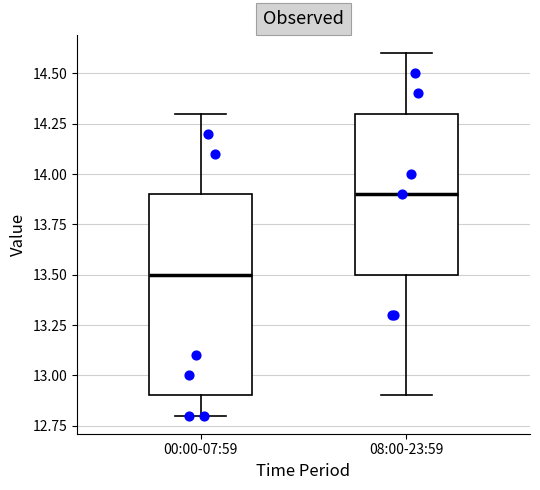

Where is the lower edge of the box for 08:00-23:59 on the y-axis? The values are not printed on the chart, so give them approximately, as read against the axis.

13.5